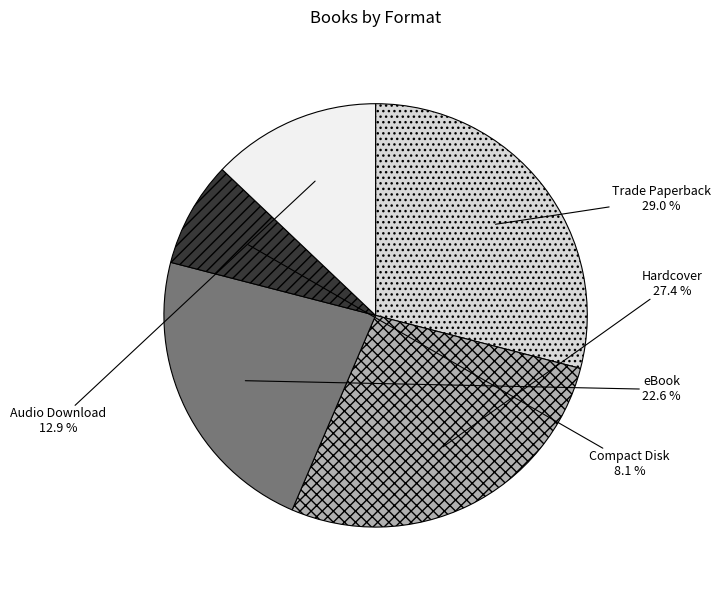

Is there any slice that represents more than half of the pie?

No